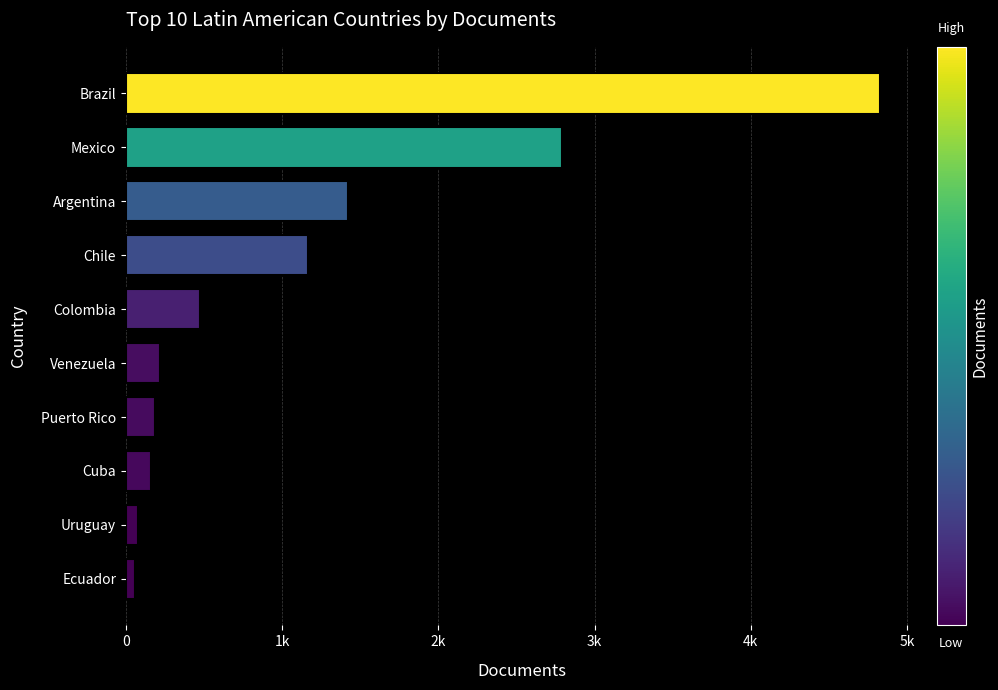

What is the difference between the second highest and second lowest values?

2720